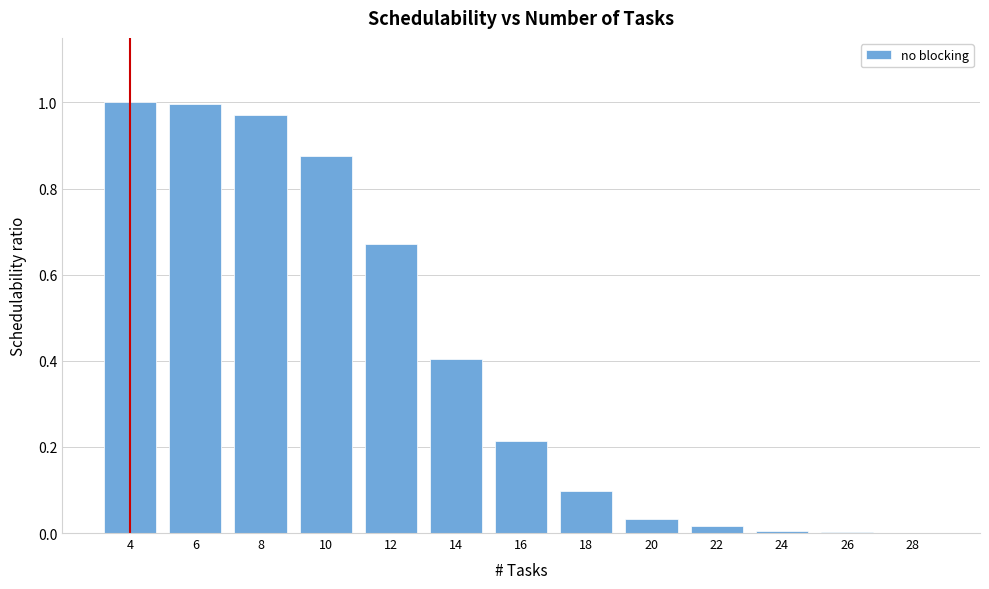

What is the sum of all values?

5.3